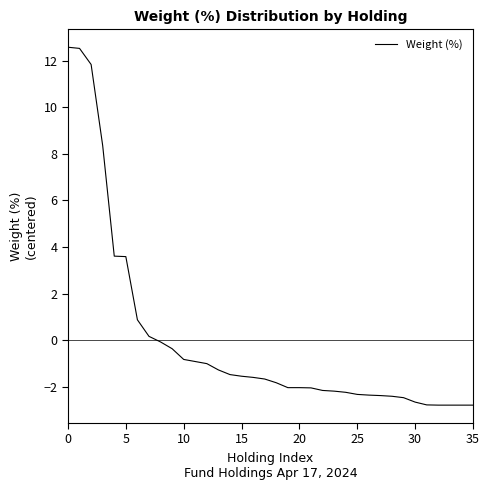

What is the minimum value shown in the chart?

-2.8